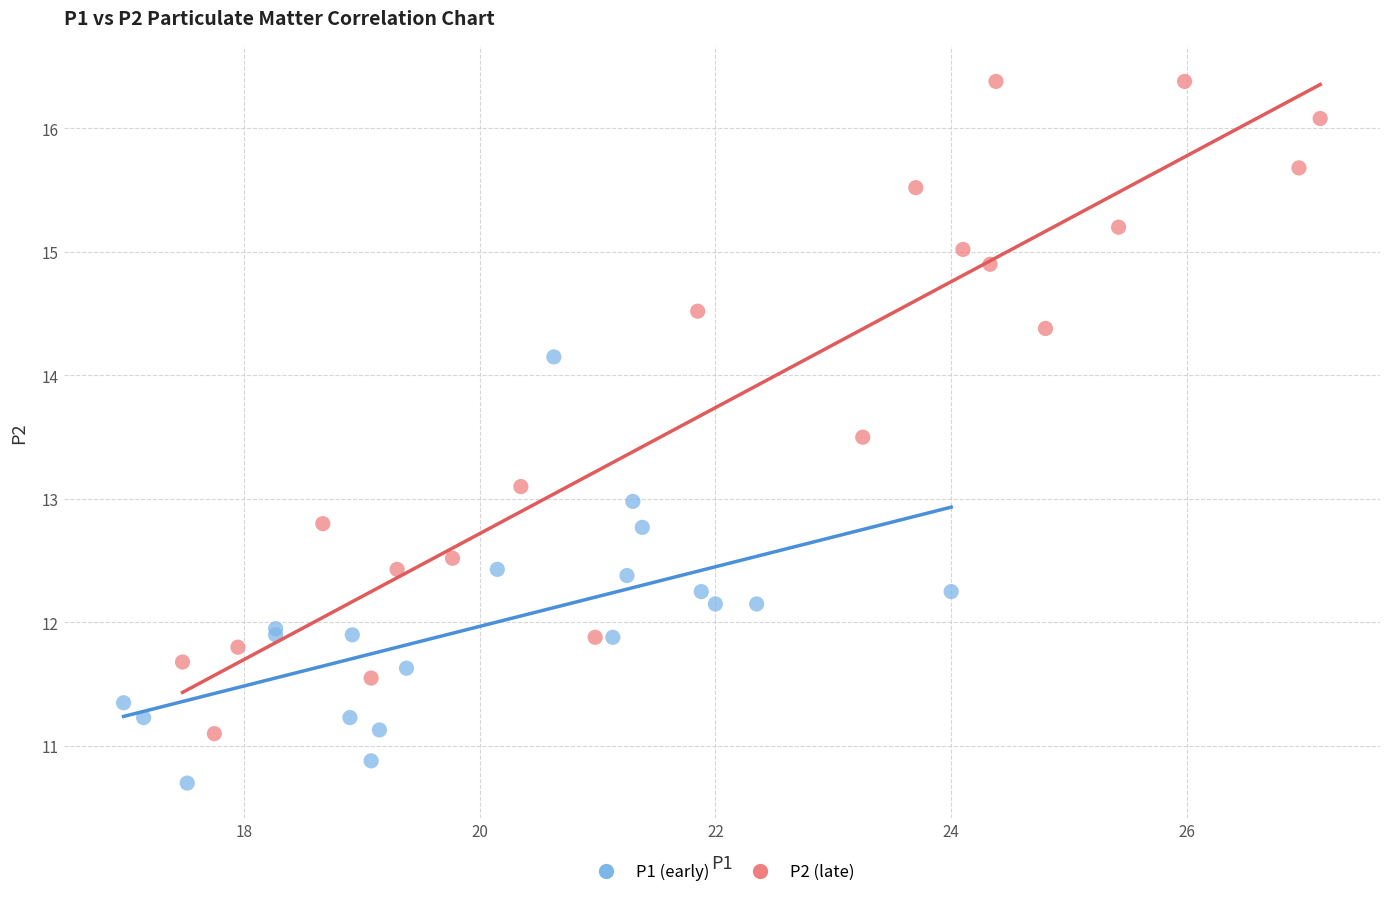

Which series reaches the maximum Y coordinate?

P2 (late)